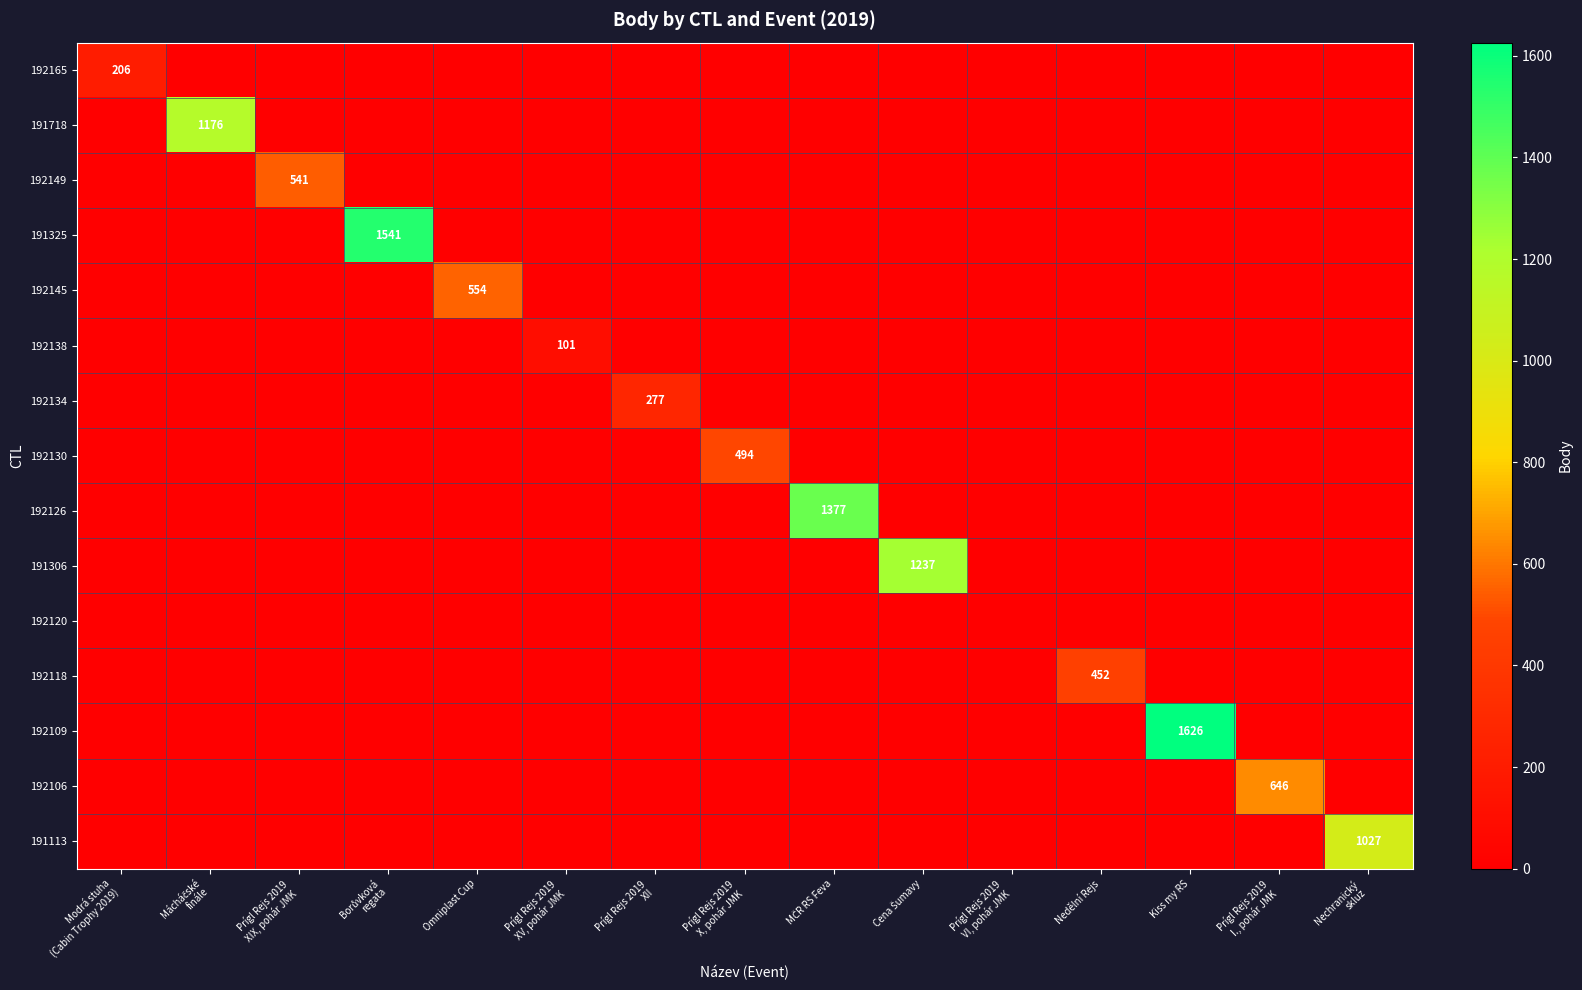

What is the difference between the maximum and minimum values in the 192165 series?

206